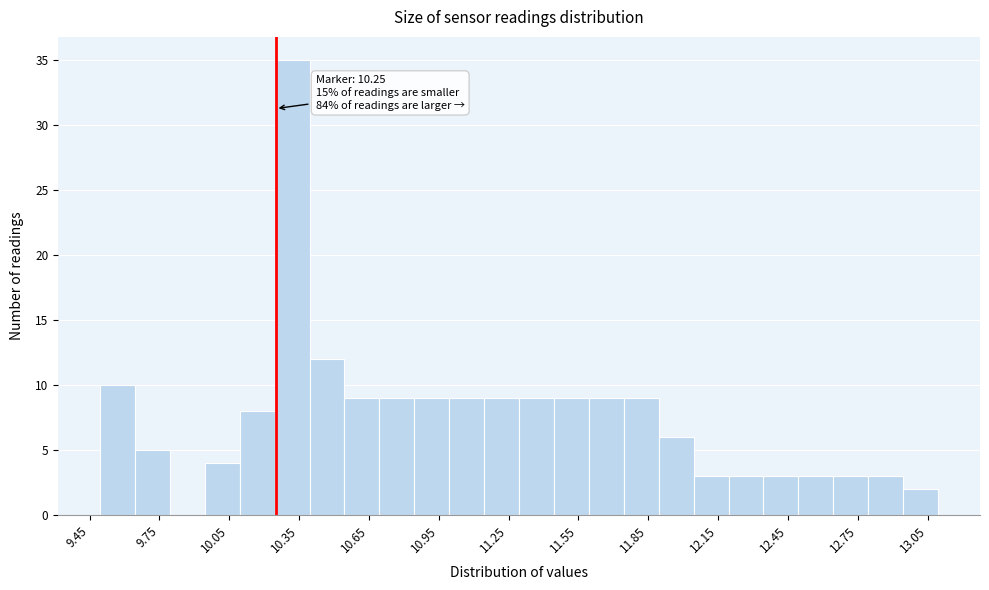

Around what value on the x-axis is the tallest bar? Give the approximate position of its centre, as read against the axis.

10.30